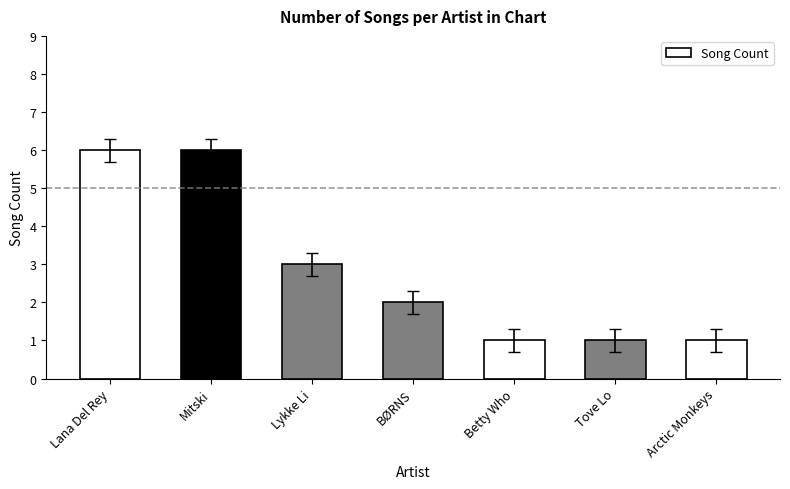

Approximately how many times larger is the value at BØRNS compared to Betty Who?

2.0